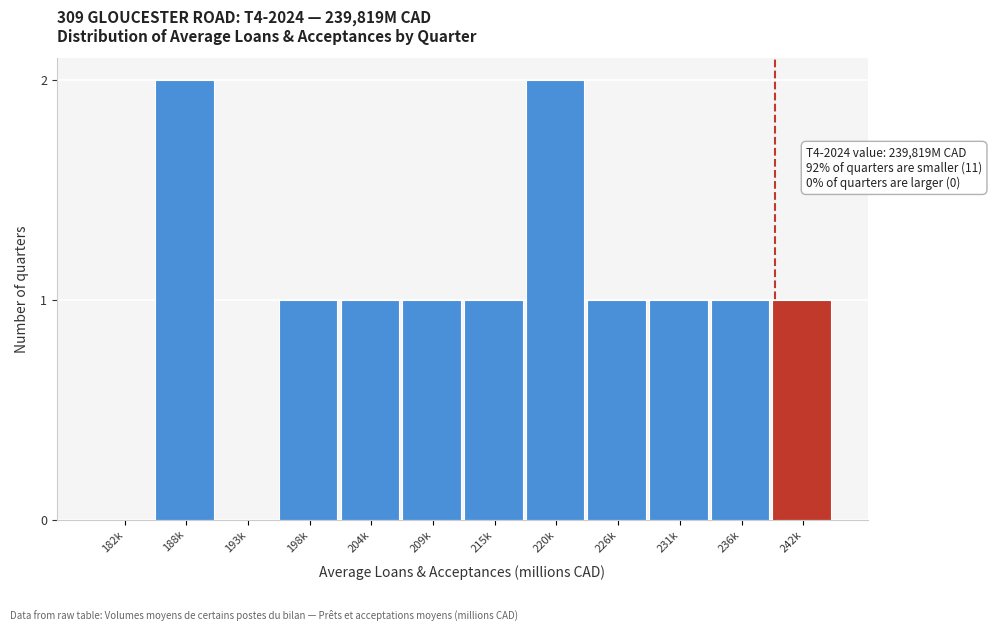

Reading left to right, list all the values displayed in this chart.

182k=0	188k=2	193k=0	198k=1	204k=1	209k=1	215k=1	220k=2	226k=1	231k=1	236k=1	242k=1